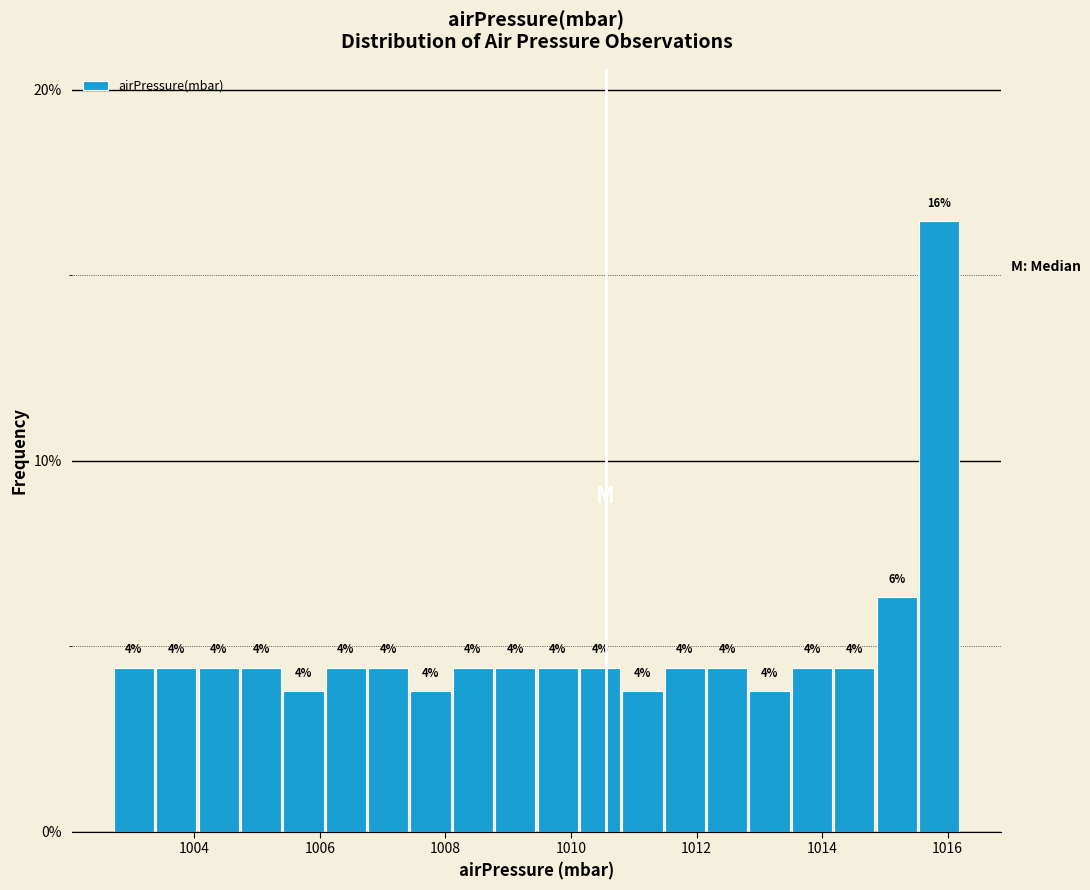

Around what value on the x-axis is the tallest bar? Give the approximate position of its centre, as read against the axis.

1015.8